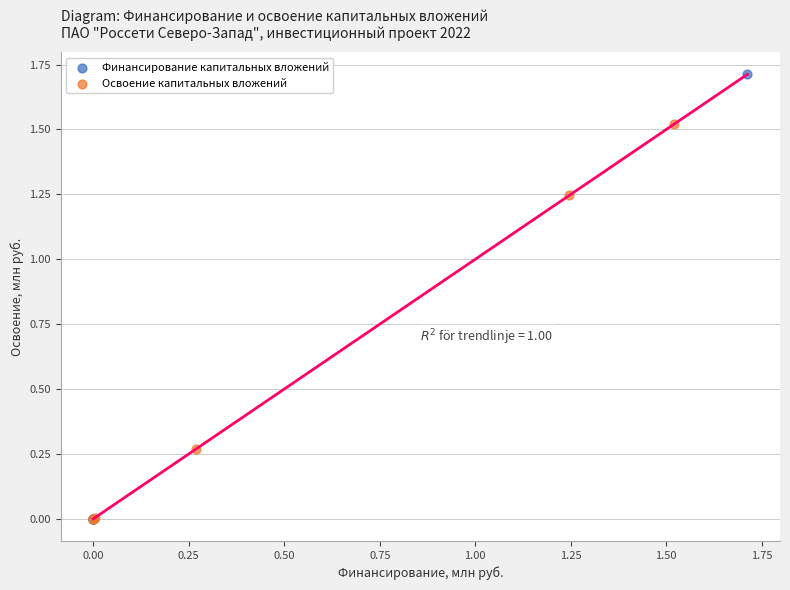

Which series has the largest Y range (max minus min)?

Финансирование капитальных вложений